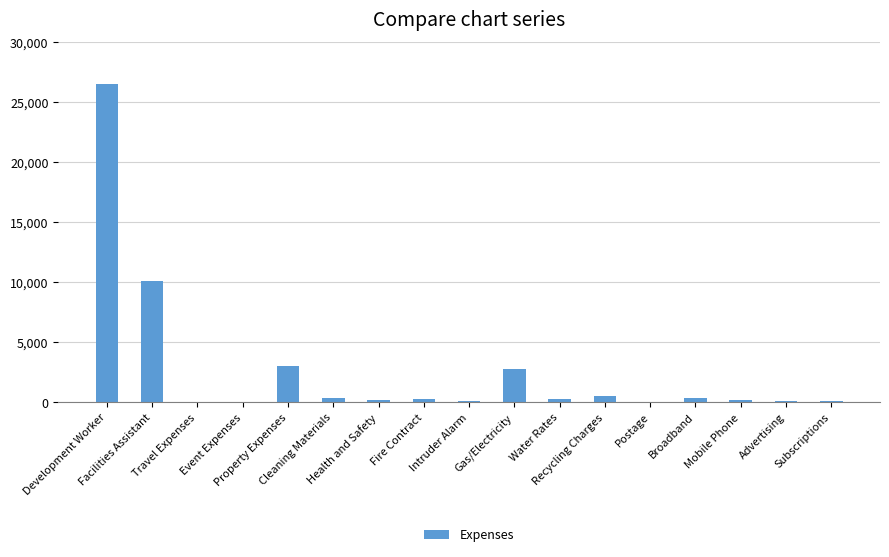

What is the maximum value shown in the chart?

26480.0